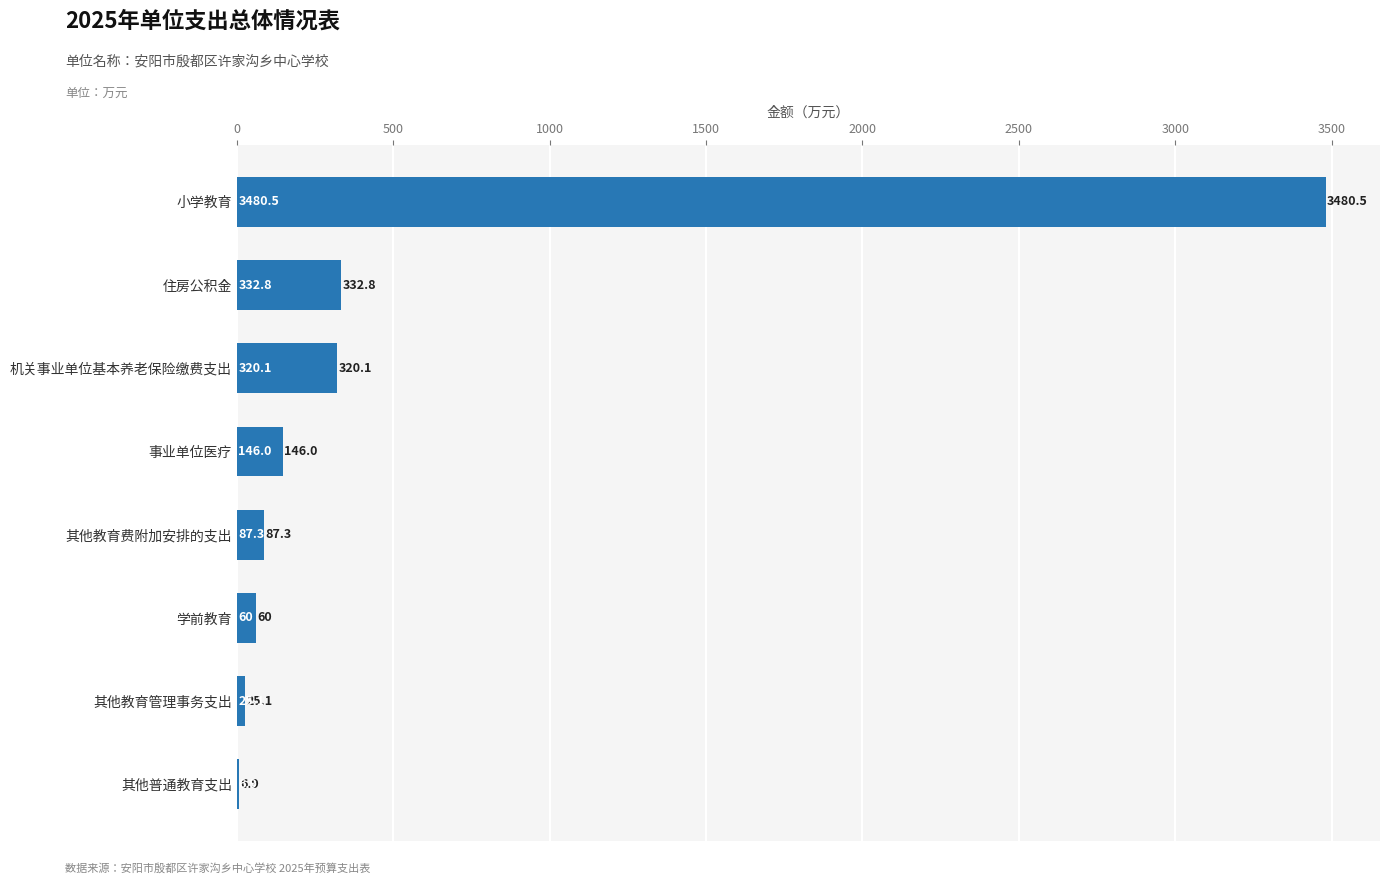

Reading top to bottom, list all the values displayed in this chart.

小学教育=3480.5	住房公积金=332.8	机关事业单位基本养老保险缴费支出=320.1	事业单位医疗=146.0	其他教育费附加安排的支出=87.3	学前教育=60.0	其他教育管理事务支出=25.1	其他普通教育支出=6.9